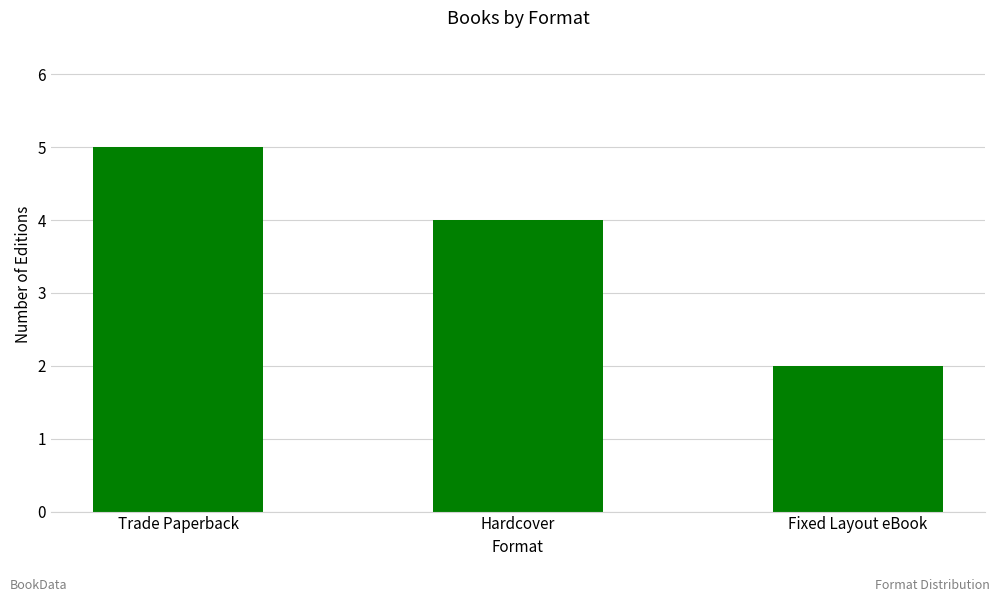

What value does the data have at Hardcover?

4